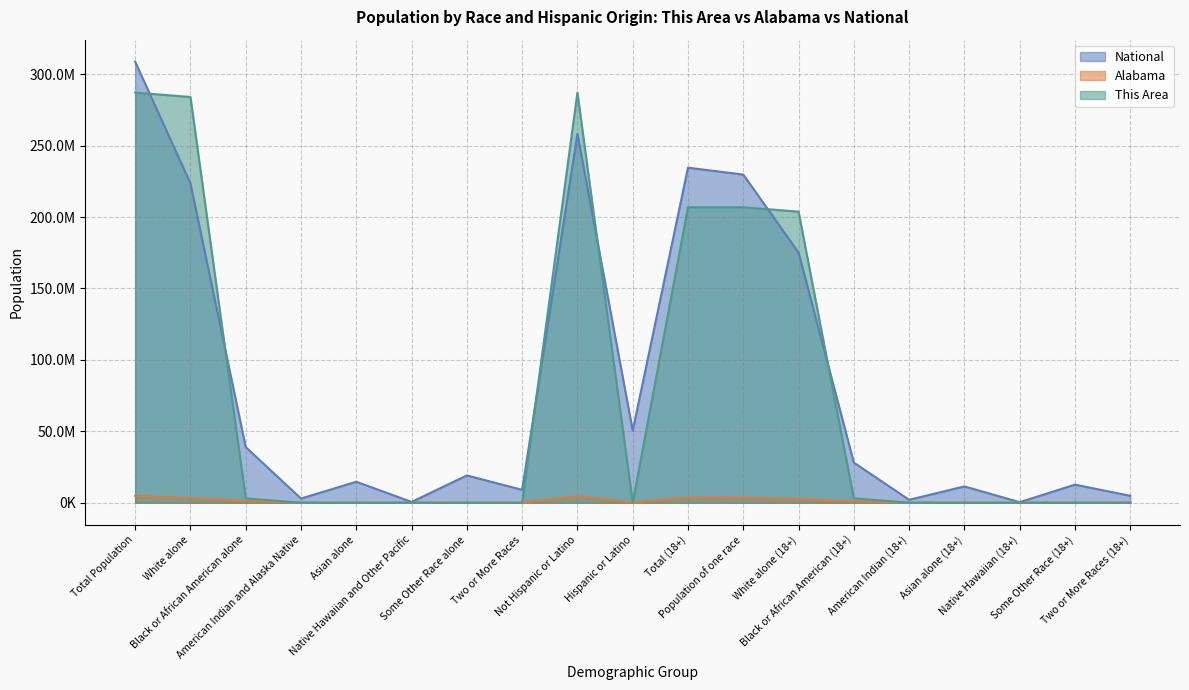

Which category has the lowest value in the National series?

Native Hawaiian (18+)